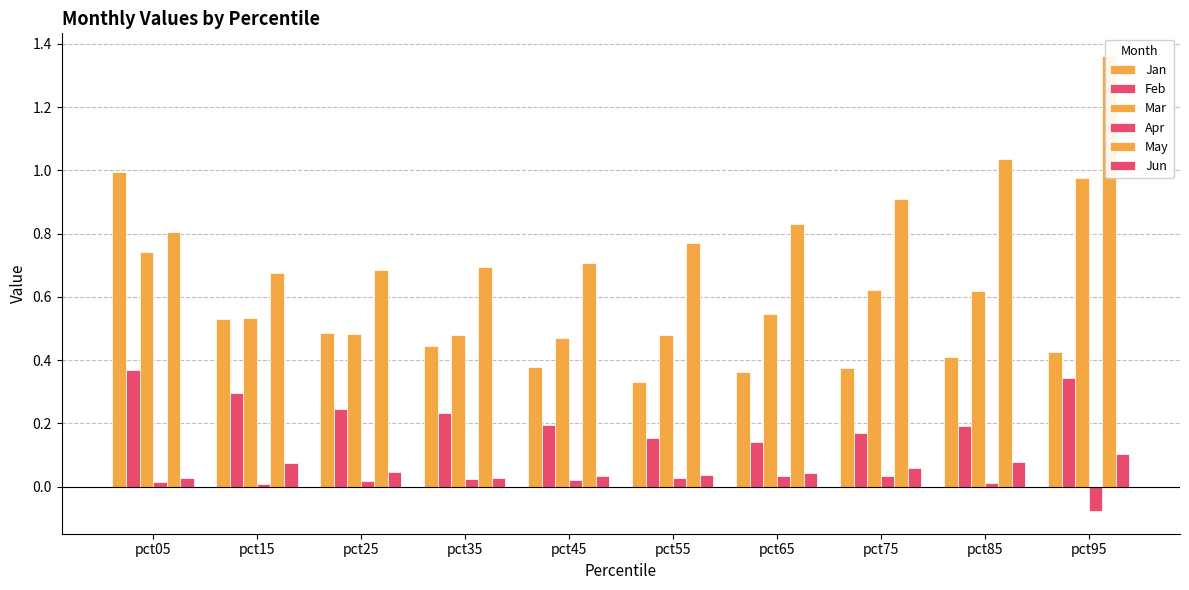

Read the May value at pct15.

0.7